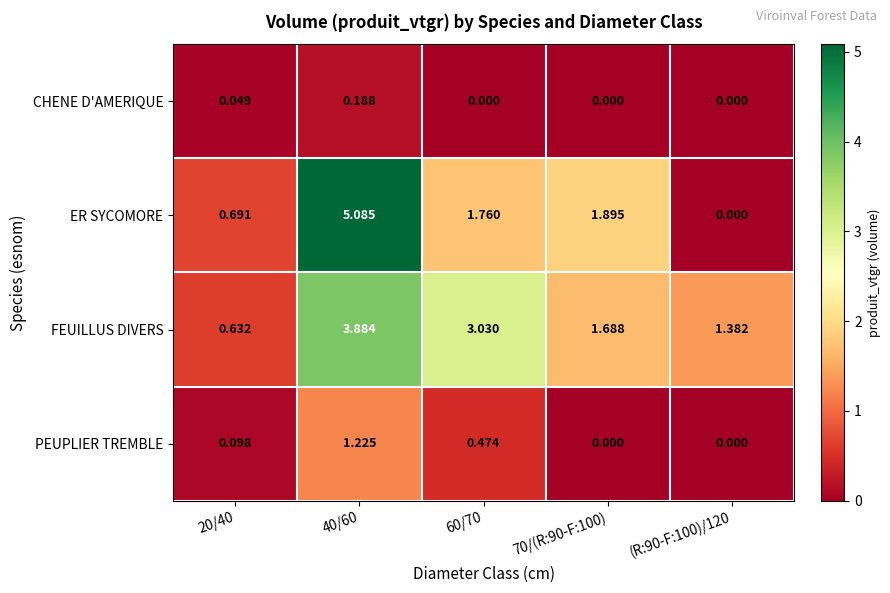

Is the value of PEUPLIER TREMBLE at 40/60 greater than the value of FEUILLUS DIVERS at 20/40?

Yes